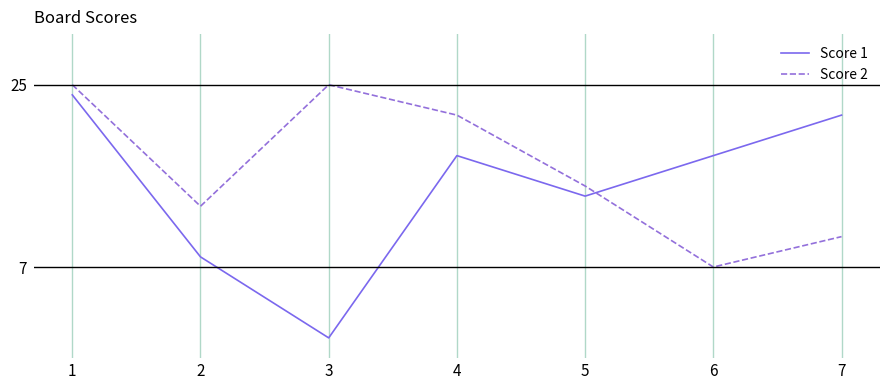

Where do Score 1 and Score 2 first cross each other?

5 and 6